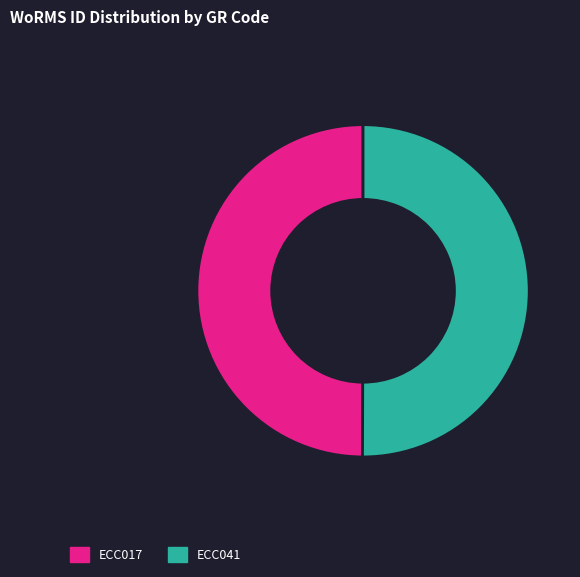

Approximately how many times larger is the value at ECC041 compared to ECC017?

1.0